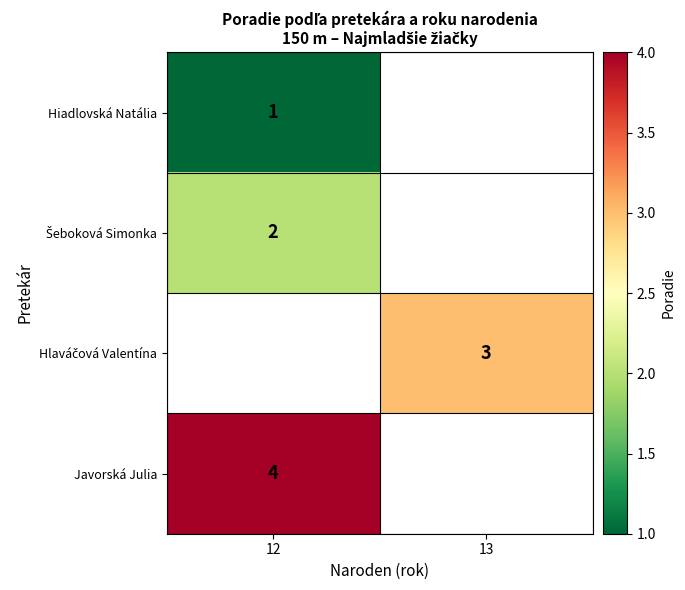

The value of Javorská Julia at 12 is 4. True or false?

True